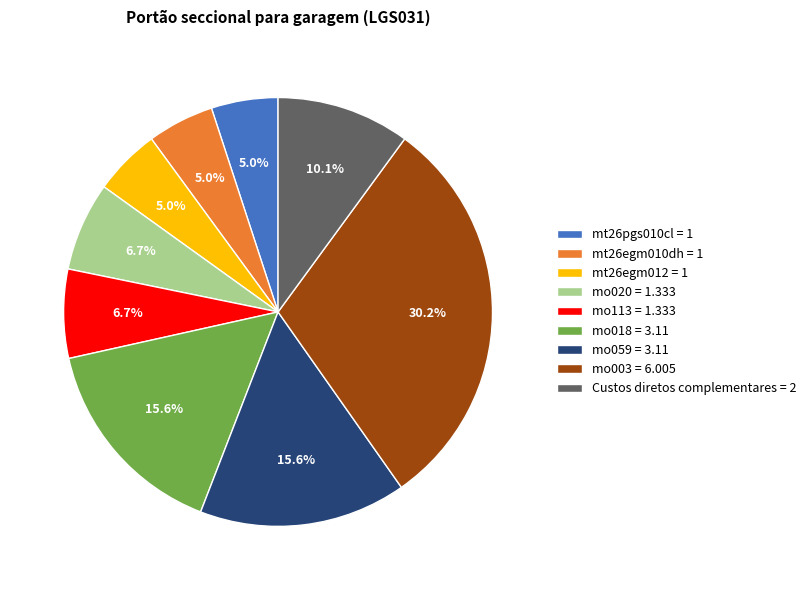

Which category has the biggest portion of the pie?

mo003